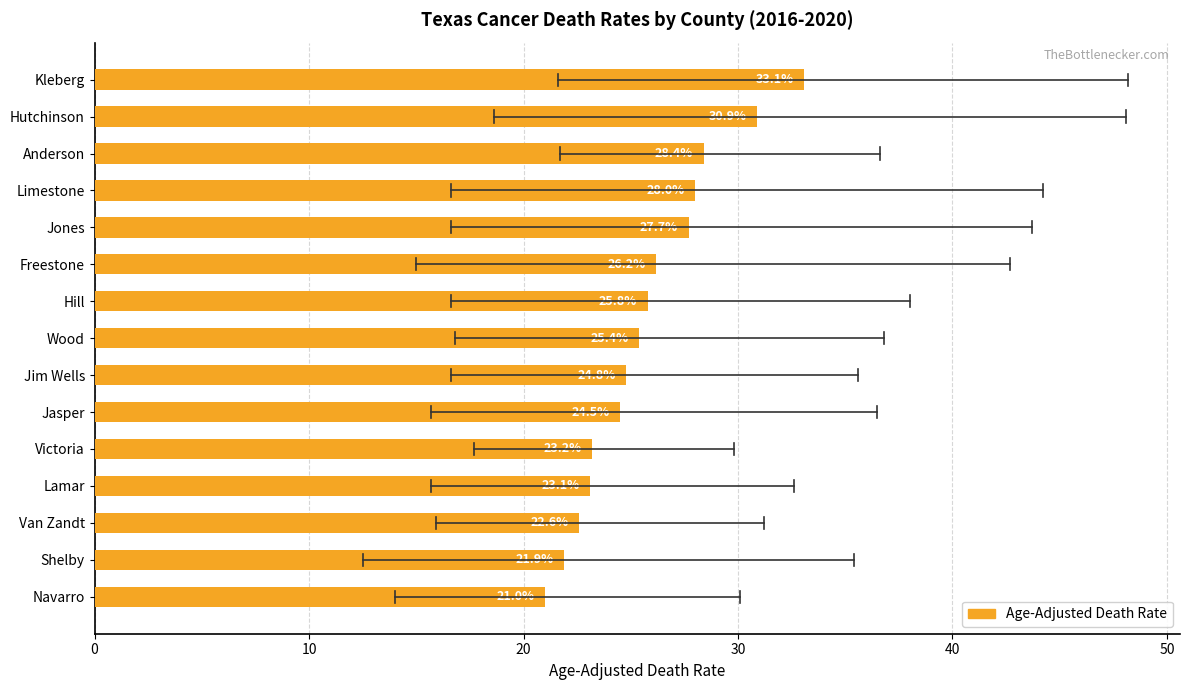

Rank the categories by value from highest to lowest.

Kleberg, Hutchinson, Anderson, Limestone, Jones, Freestone, Hill, Wood, Jim Wells, Jasper, Victoria, Lamar, Van Zandt, Shelby, Navarro